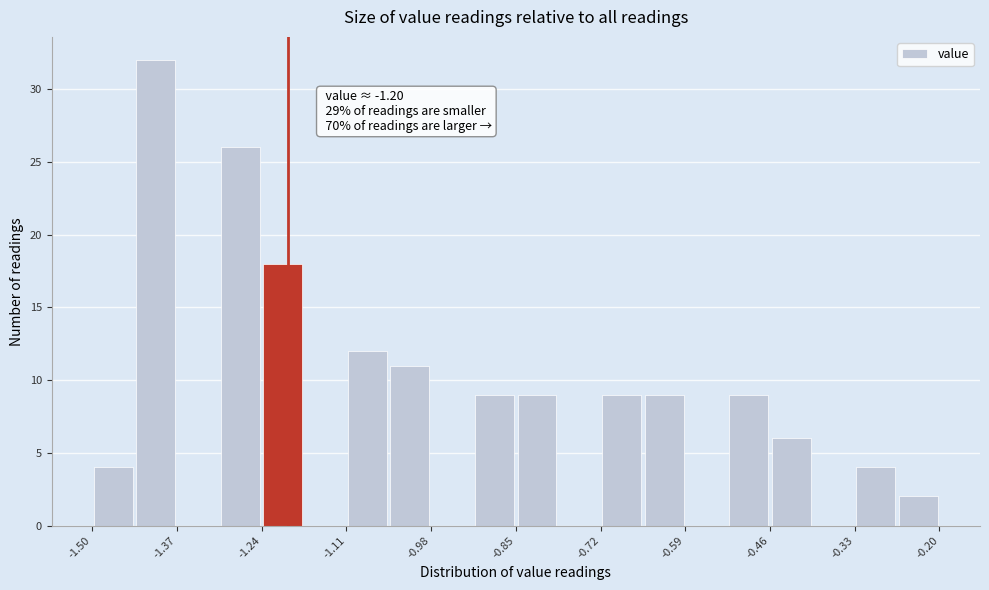

Around what value on the x-axis is the tallest bar? Give the approximate position of its centre, as read against the axis.

-1.40